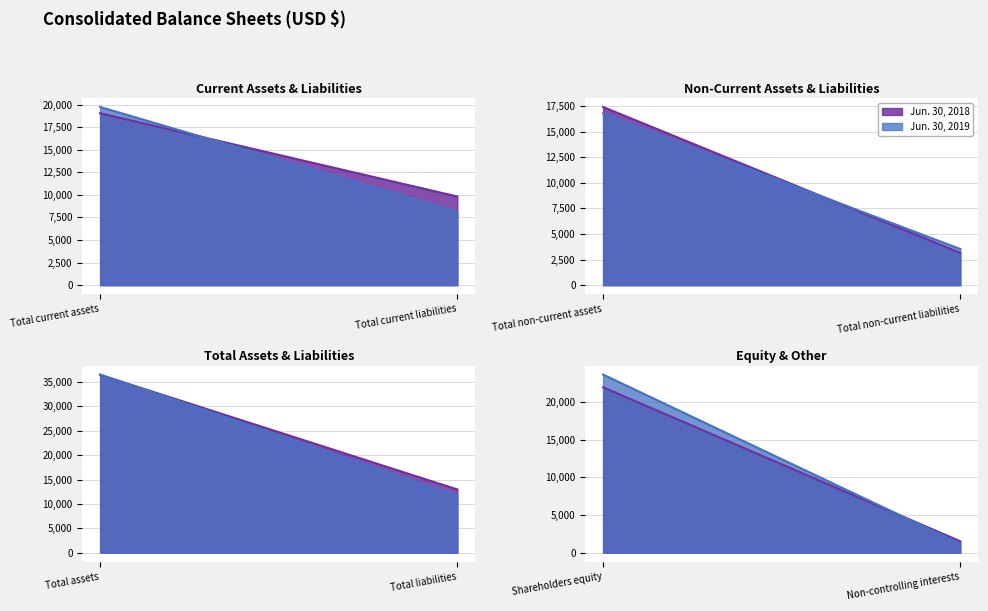

True or false: Jun. 30, 2019 has a value of 24994 at Total non-current assets.

False